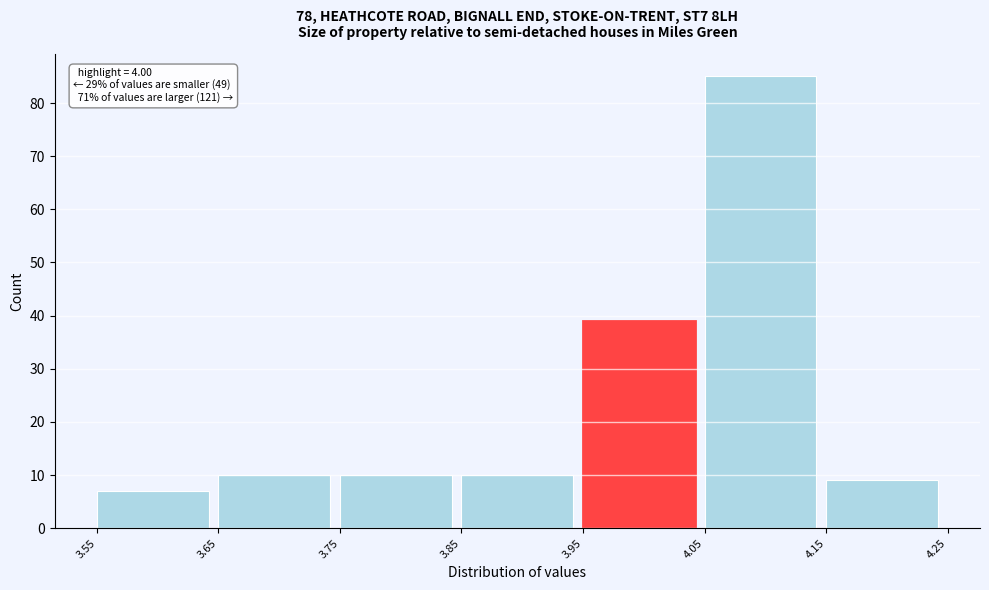

Over which range of the x-axis is the bar tallest?

4.05 to 4.15